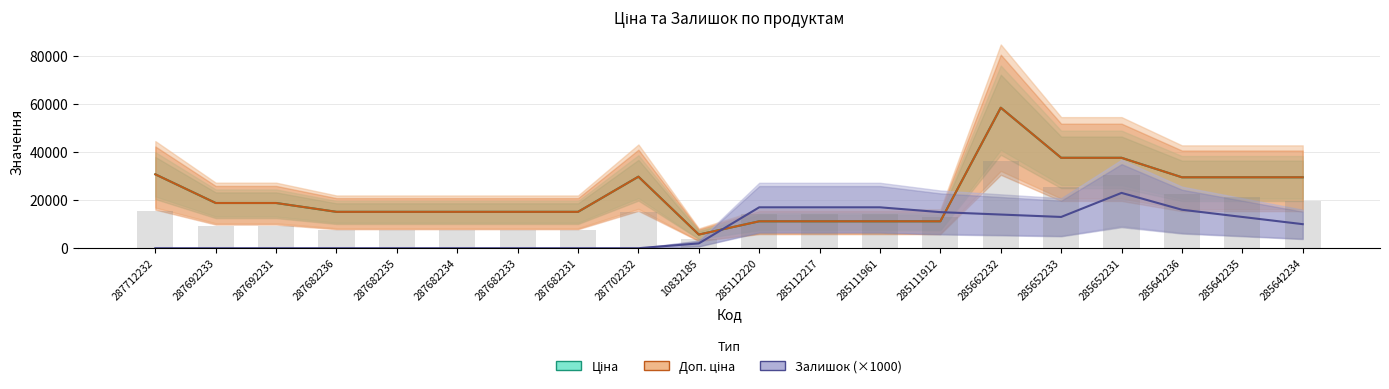

What is the difference between the second highest and minimum values in the Ціна series?

31919.8